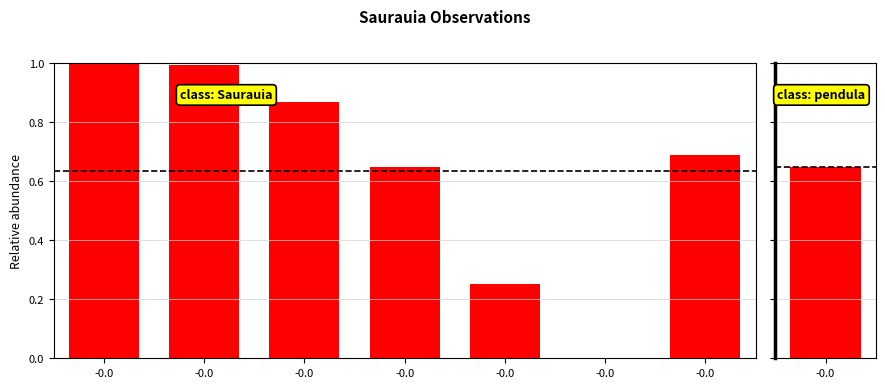

Does the chart contain stacked bars?

No